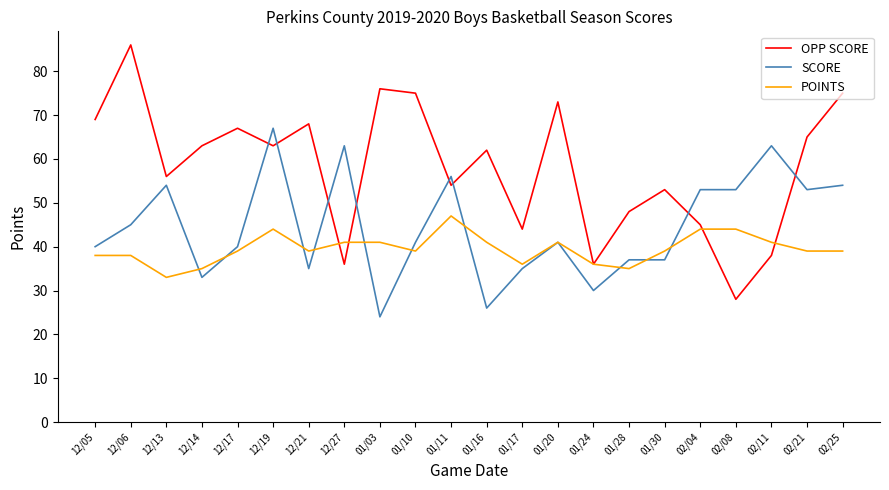

Reading right to left, list all the values displayed in this chart.

OPP SCORE: 75	65	38	28	45	53	48	36	73	44	62	54	75	76	36	68	63	67	63	56	86	69
SCORE: 54	53	63	53	53	37	37	30	41	35	26	56	41	24	63	35	67	40	33	54	45	40
POINTS: 39	39	41	44	44	39	35	36	41	36	41	47	39	41	41	39	44	39	35	33	38	38